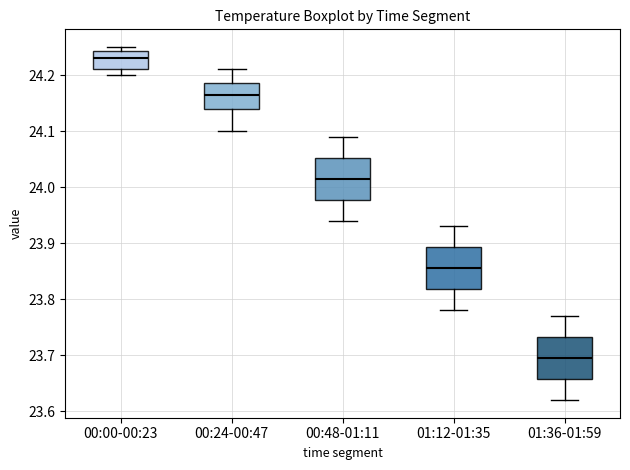

Which box's median line is the lowest?

01:36-01:59